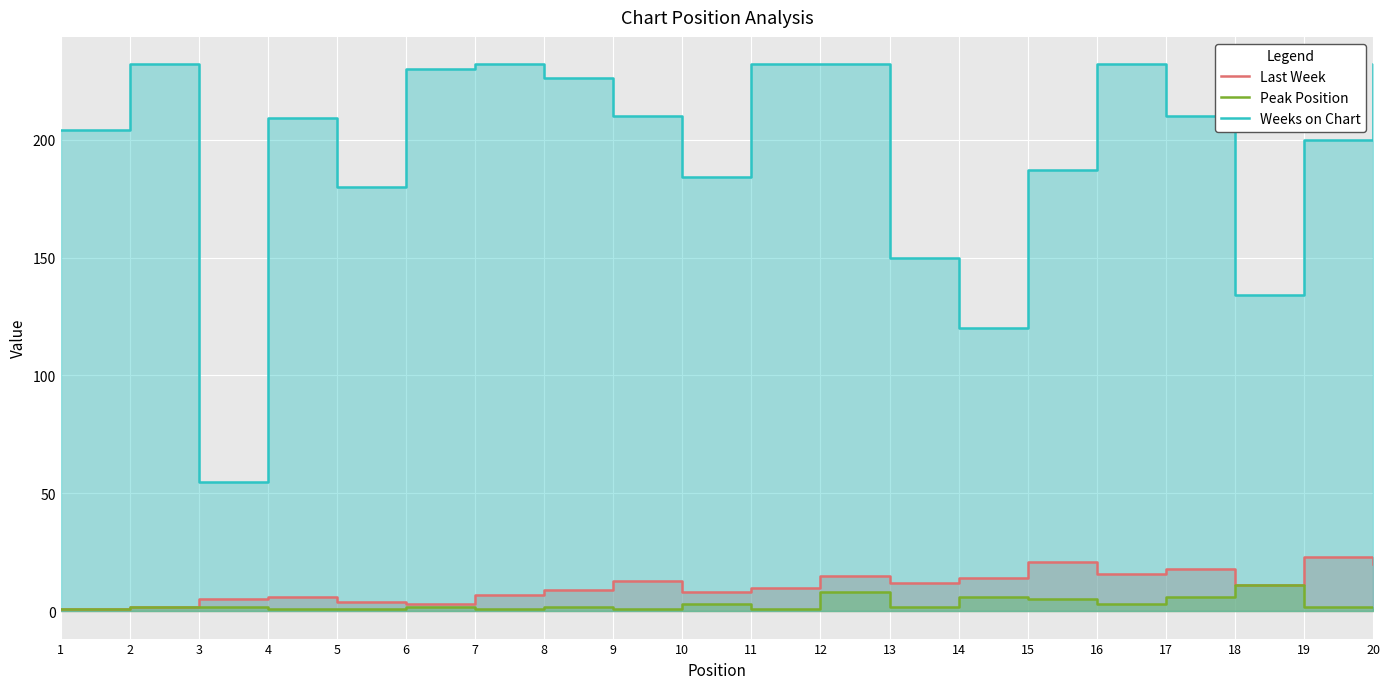

Is the value of Last Week at 8 greater than the value of Peak Position at 3?

Yes